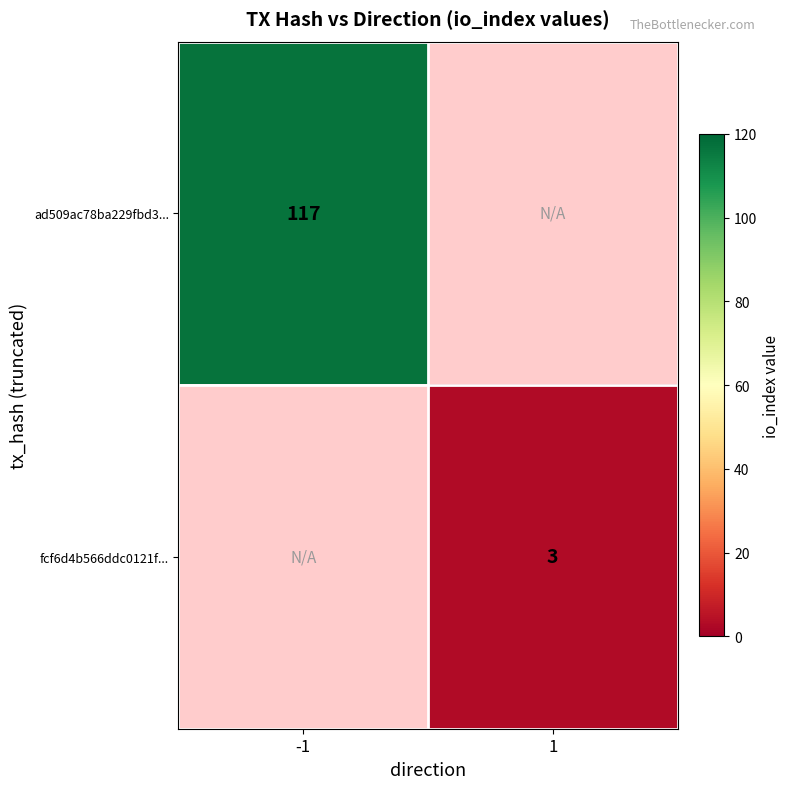

The value of ad509ac78ba229fbd3... at -1 is 47. True or false?

False